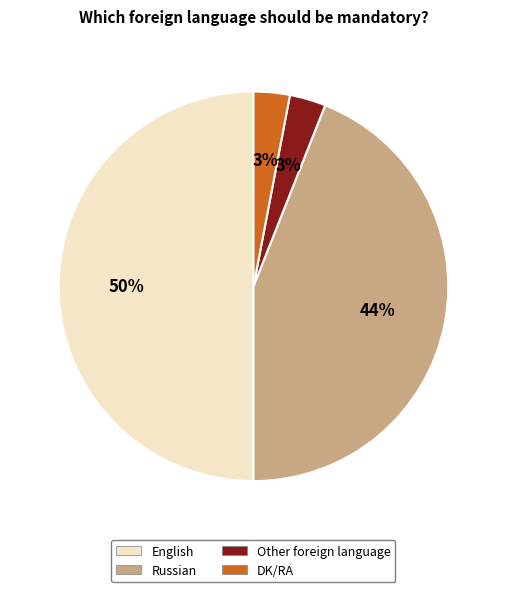

Which category has the biggest portion of the pie?

English